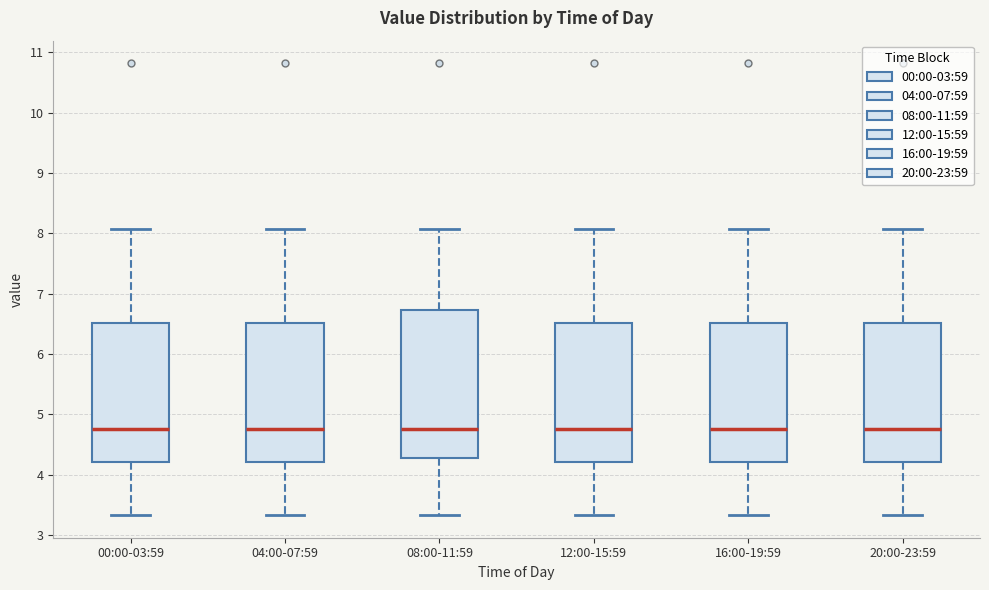

Reading left to right, transcribe this box plot: for each box, give where its median line is, the range the box spans, and where its two whiskers end, as read against the y-axis. The values are not printed on the chart, so give them approximately, as read against the axis.

00:00-03:59: median 4.8, box 4.2 to 6.5, whiskers 3.3 to 8.1
04:00-07:59: median 4.8, box 4.2 to 6.5, whiskers 3.3 to 8.1
08:00-11:59: median 4.8, box 4.3 to 6.7, whiskers 3.3 to 8.1
12:00-15:59: median 4.8, box 4.2 to 6.5, whiskers 3.3 to 8.1
16:00-19:59: median 4.8, box 4.2 to 6.5, whiskers 3.3 to 8.1
20:00-23:59: median 4.8, box 4.2 to 6.5, whiskers 3.3 to 8.1